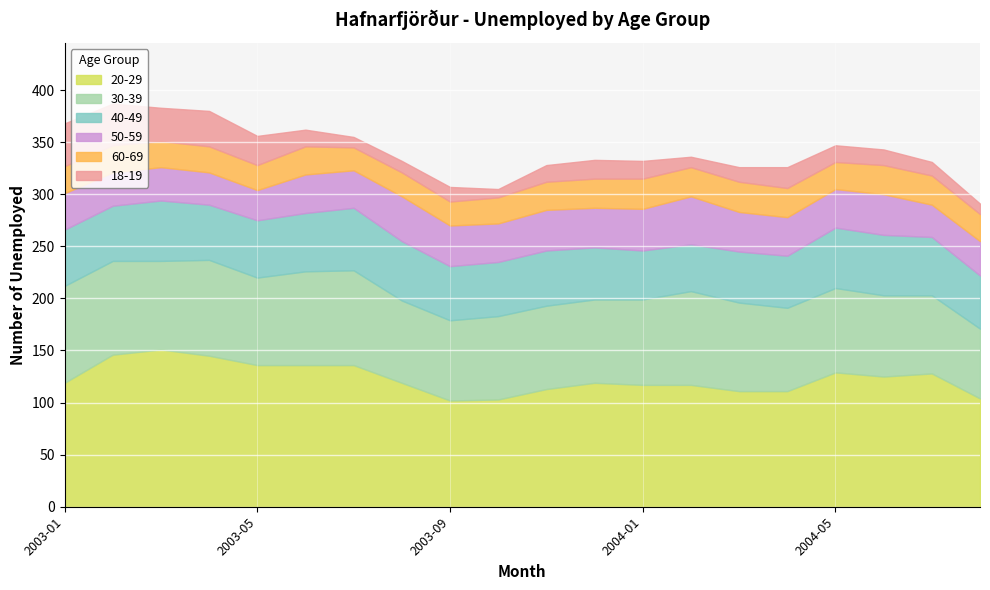

What is the total value across all series at 2004-07?

331